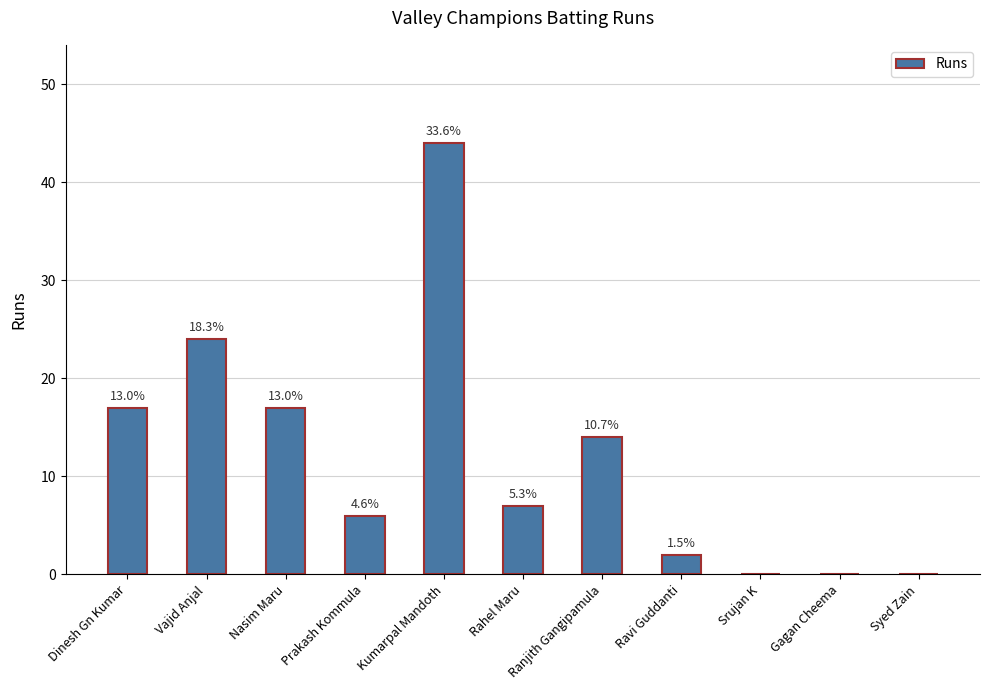

What is the approximate value at Ranjith Gangipamula?

14